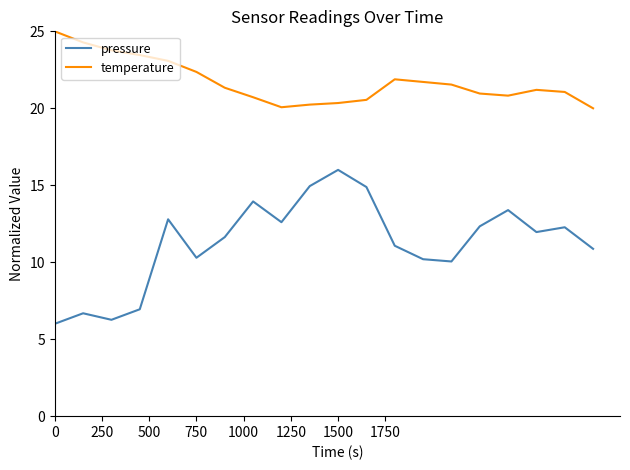

Does the chart have visible grid lines?

No